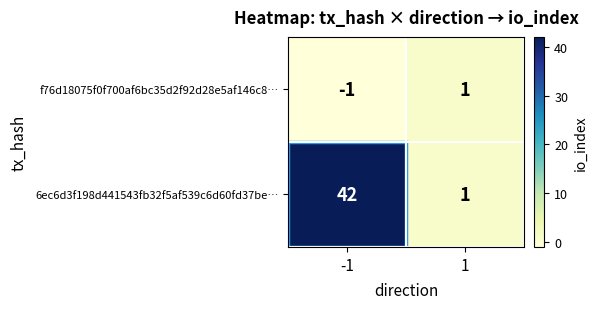

List the labels in order of f76d18075f0f700af6bc35d2f92d28e5af146c8… value, smallest first.

-1, 1